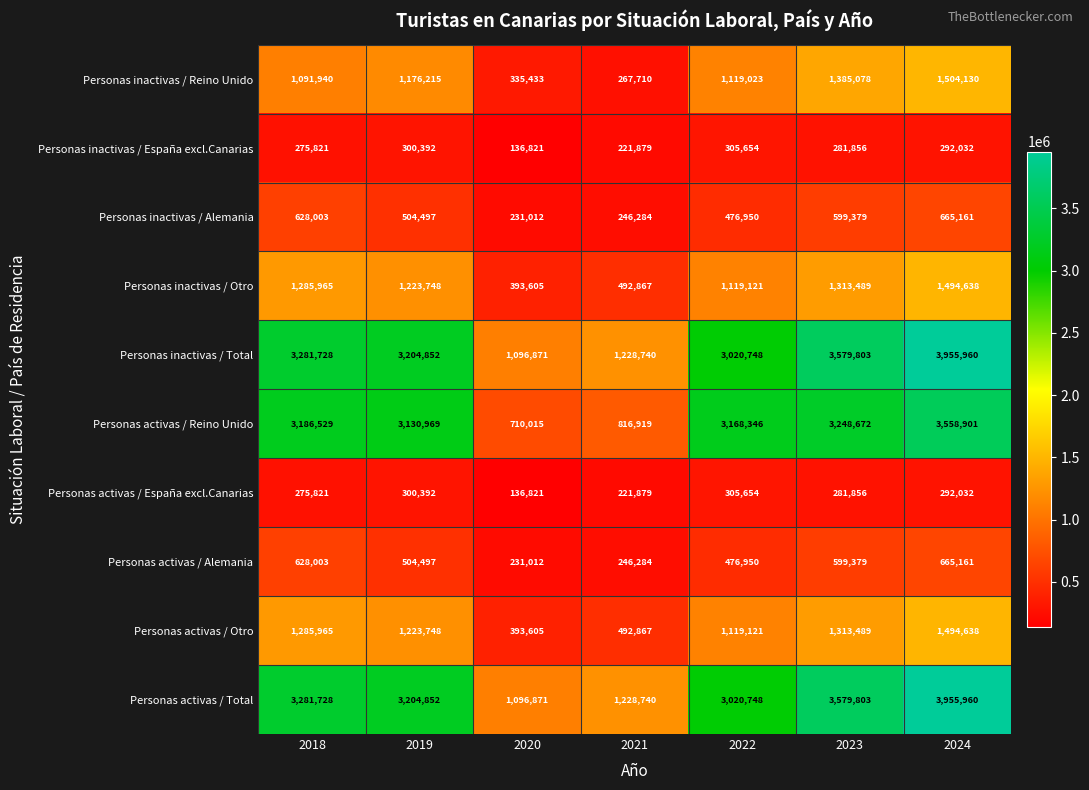

Where does the Personas activas / Reino Unido series first go above 3168346?

2018